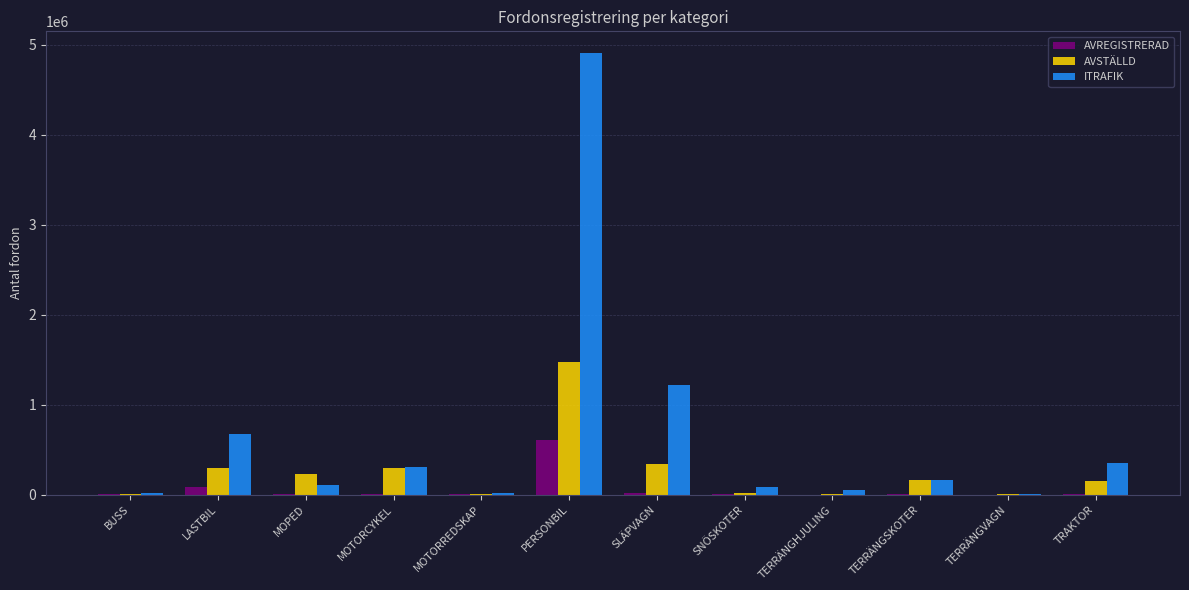

Where is ITRAFIK nearest to the value 2457436?

SLÄPVAGN